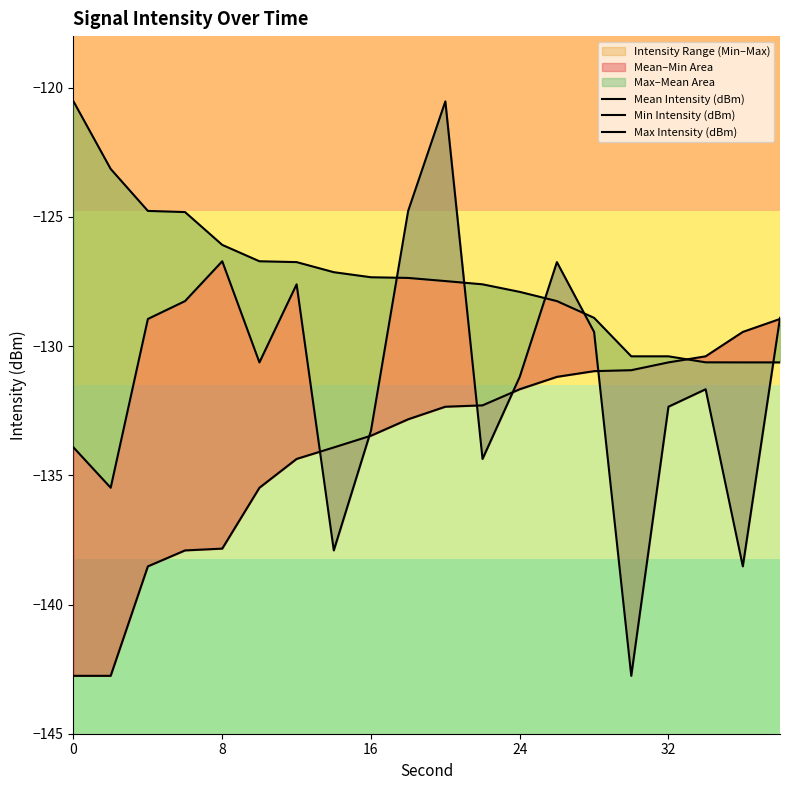

How many lines are shown in the chart?

3